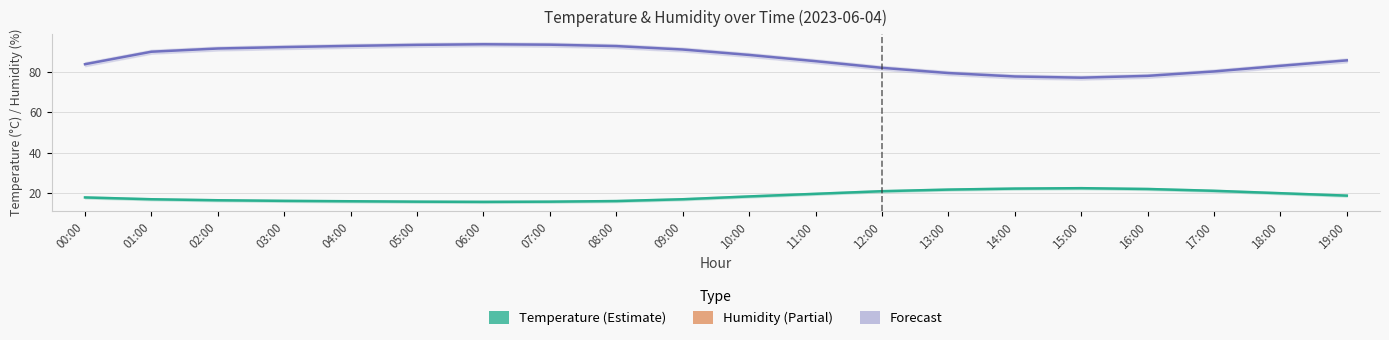

What is the label of the 14th point from the right?

06:00